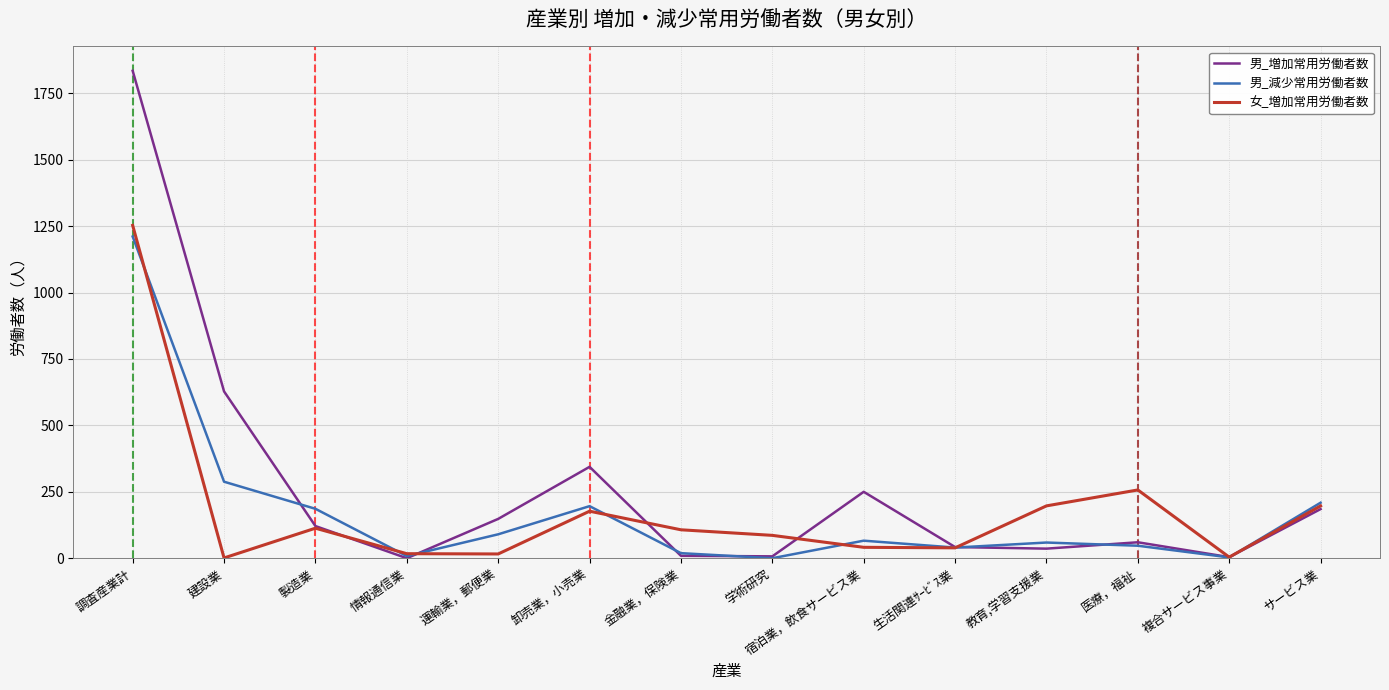

Rank the series by their maximum value, from lowest to highest.

男_減少常用労働者数, 女_増加常用労働者数, 男_増加常用労働者数